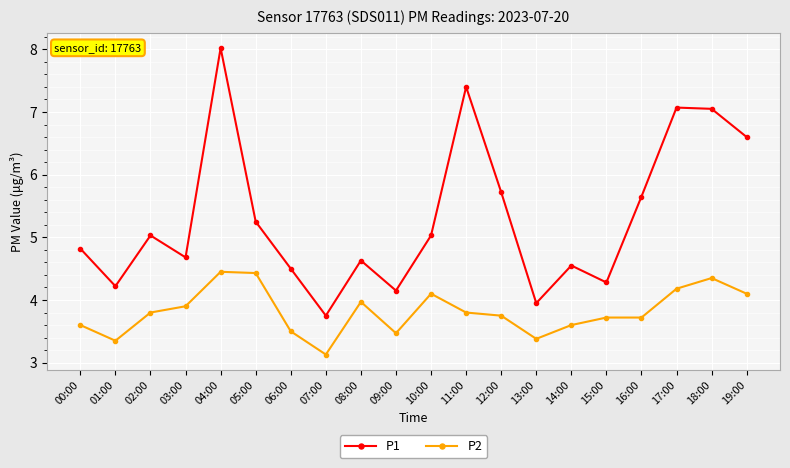

Does the chart display data point markers on the line(s)?

Yes